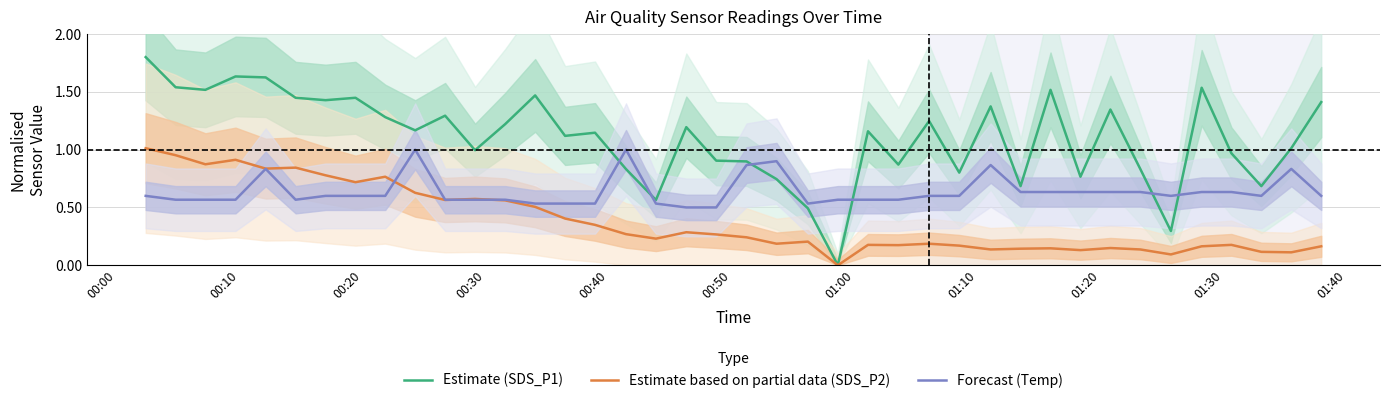

What are all the series names shown in the legend?

Estimate (SDS_P1), Estimate based on partial data (SDS_P2), Forecast (Temp)